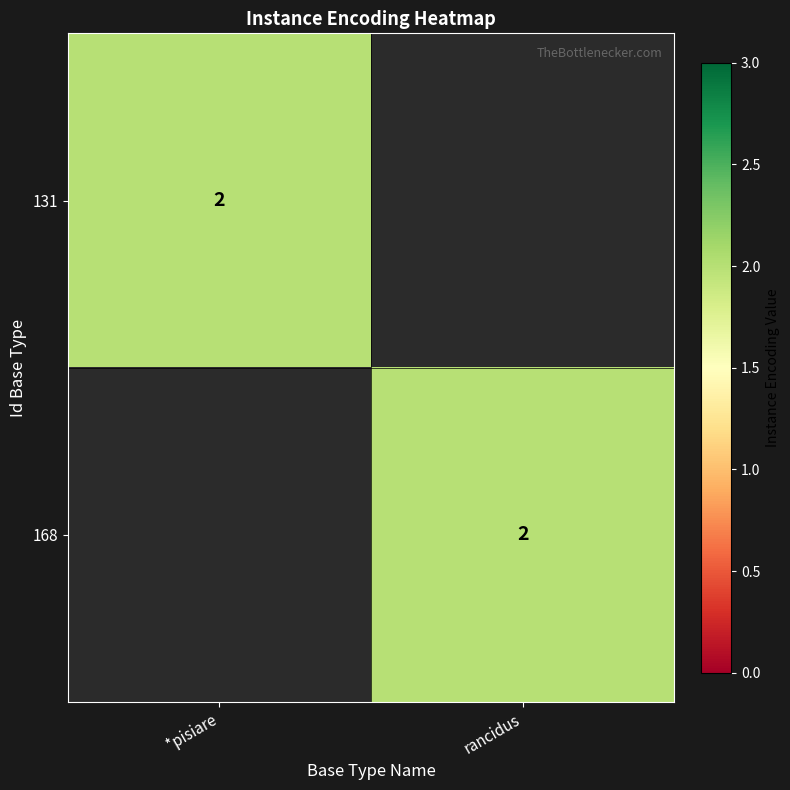

True or false: 131 has a value of 2 at *pisiare.

True